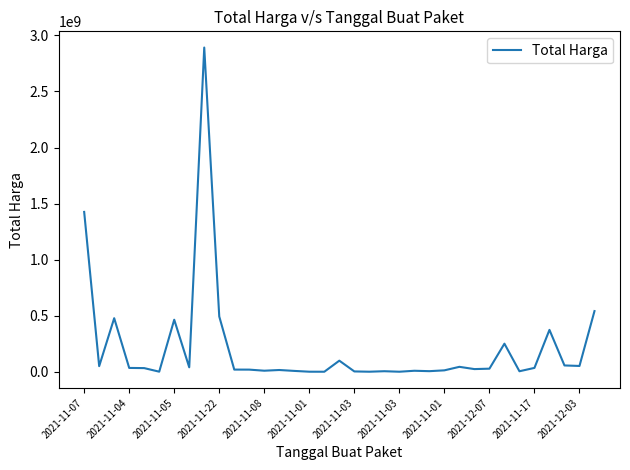

Is this an area chart (filled region under the line)?

No